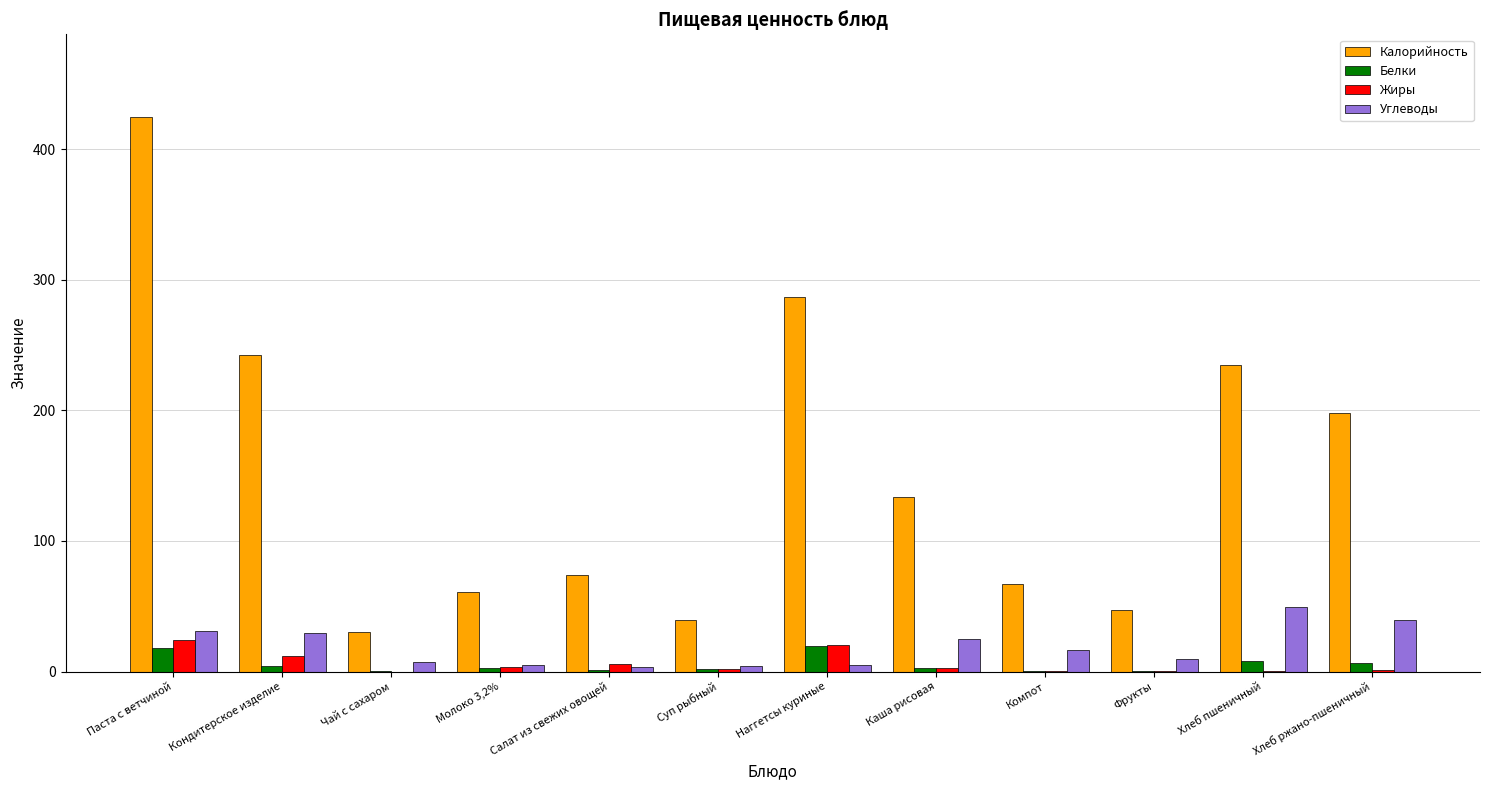

Are the bars grouped side by side (vs. stacked)?

Yes